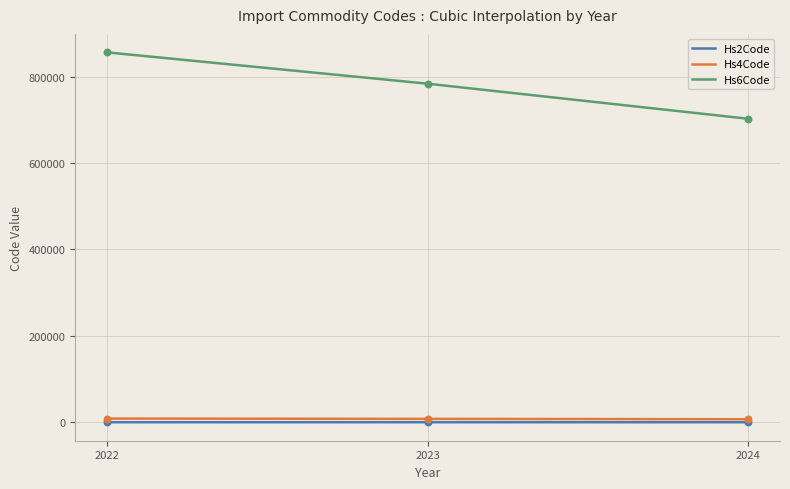

What is the total value across all series at 2022?

864932.7